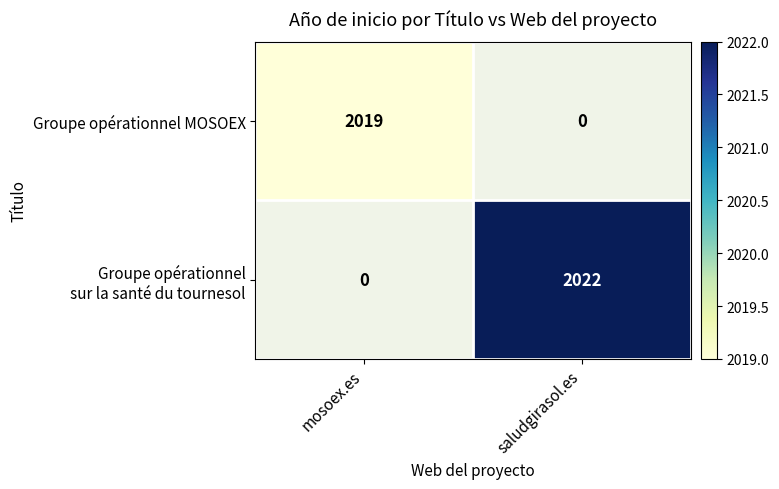

The Groupe opérationnel MOSOEX series shows 599 at mosoex.es. True or false?

False